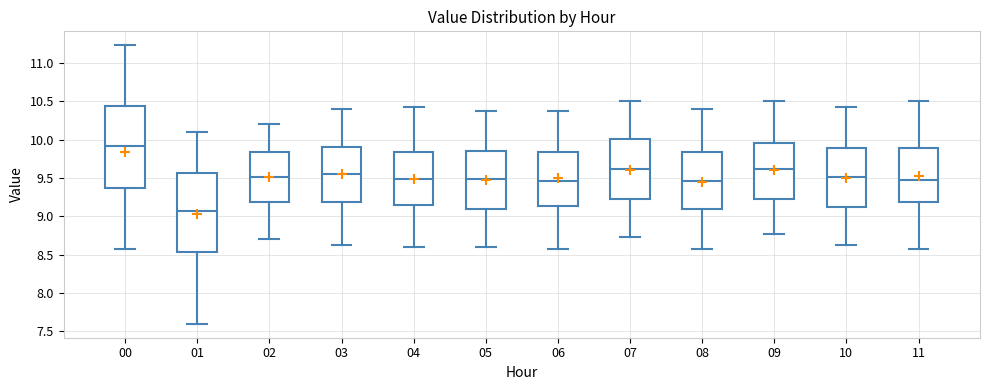

Reading left to right, transcribe this box plot: for each box, give where its median line is, the range the box spans, and where its two whiskers end, as read against the y-axis. The values are not printed on the chart, so give them approximately, as read against the axis.

00: median 9.90, box 9.35 to 10.45, whiskers 8.55 to 11.25
01: median 9.05, box 8.55 to 9.55, whiskers 7.60 to 10.10
02: median 9.50, box 9.20 to 9.85, whiskers 8.70 to 10.20
03: median 9.55, box 9.20 to 9.90, whiskers 8.65 to 10.40
04: median 9.50, box 9.15 to 9.85, whiskers 8.60 to 10.45
05: median 9.50, box 9.10 to 9.85, whiskers 8.60 to 10.35
06: median 9.45, box 9.15 to 9.85, whiskers 8.55 to 10.35
07: median 9.60, box 9.20 to 10.00, whiskers 8.75 to 10.50
08: median 9.45, box 9.10 to 9.85, whiskers 8.55 to 10.40
09: median 9.60, box 9.20 to 9.95, whiskers 8.75 to 10.50
10: median 9.50, box 9.10 to 9.90, whiskers 8.65 to 10.45
11: median 9.50, box 9.20 to 9.90, whiskers 8.55 to 10.50